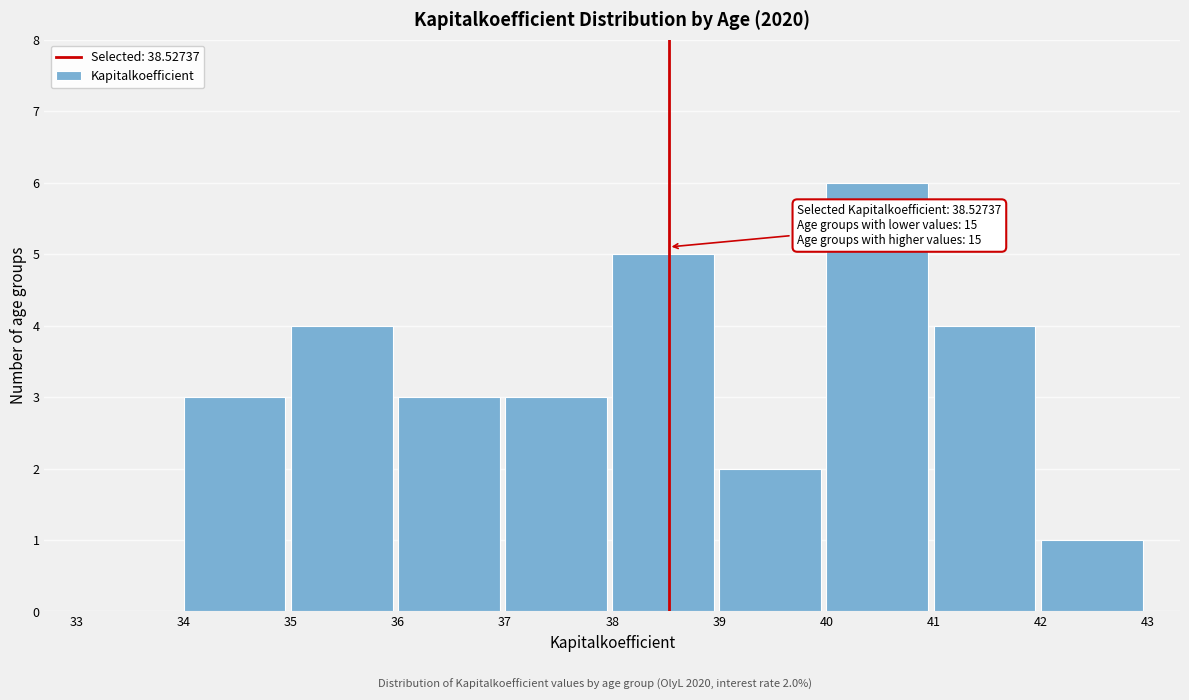

Which range on the x-axis has the tallest bar?

40 to 41